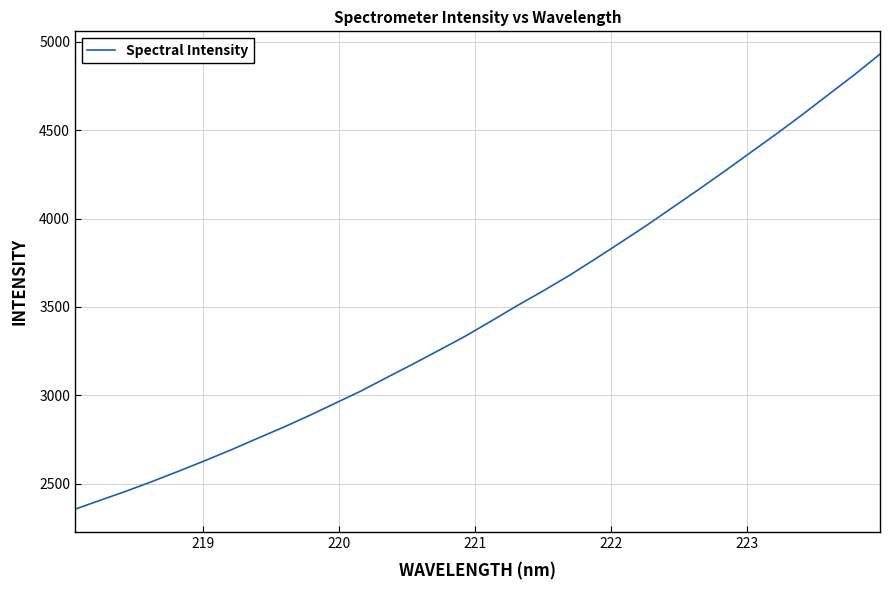

What is the maximum value shown in the chart?

4929.5